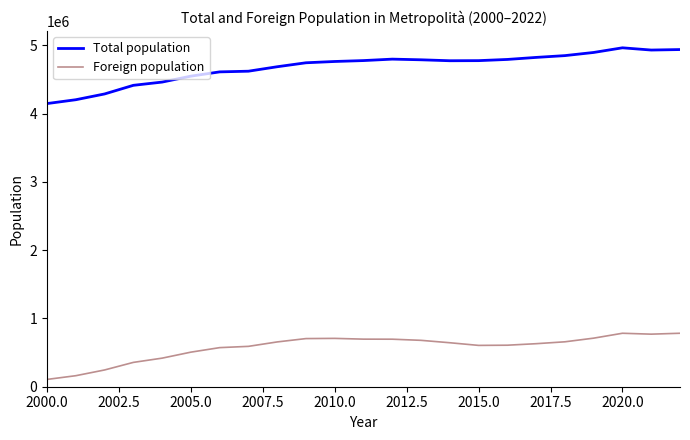

What is the minimum value shown in the chart?

106952